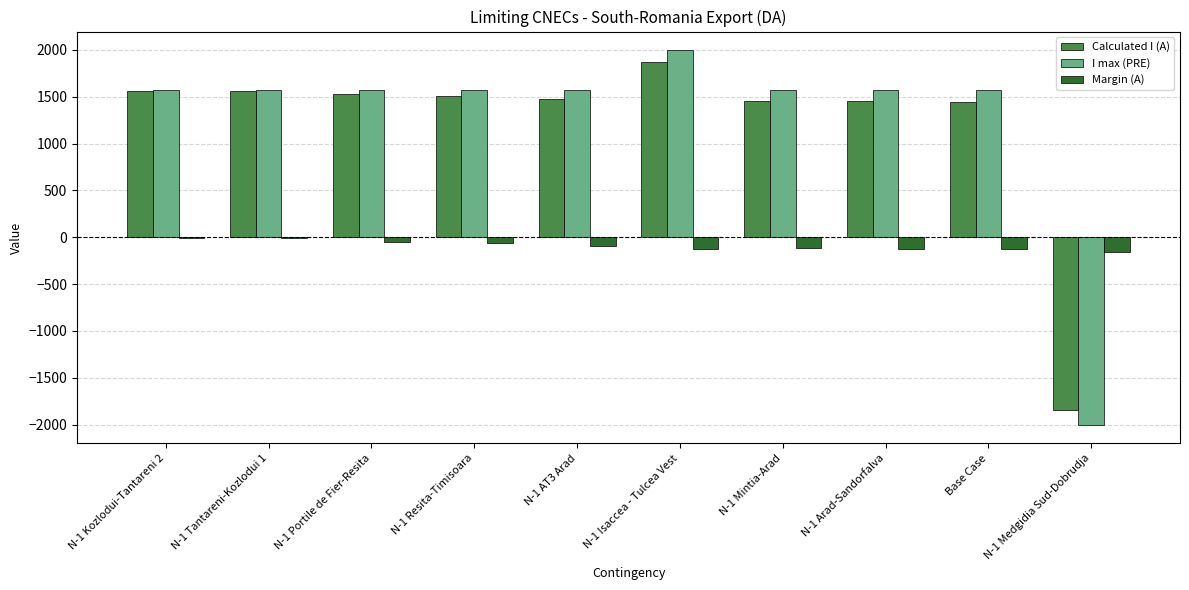

Are the bars horizontal?

No